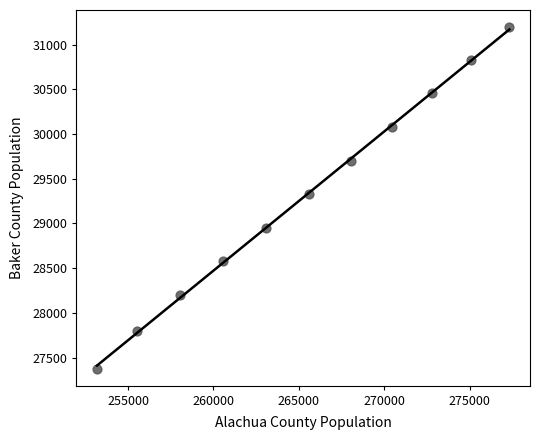

What is the average X value?

265426